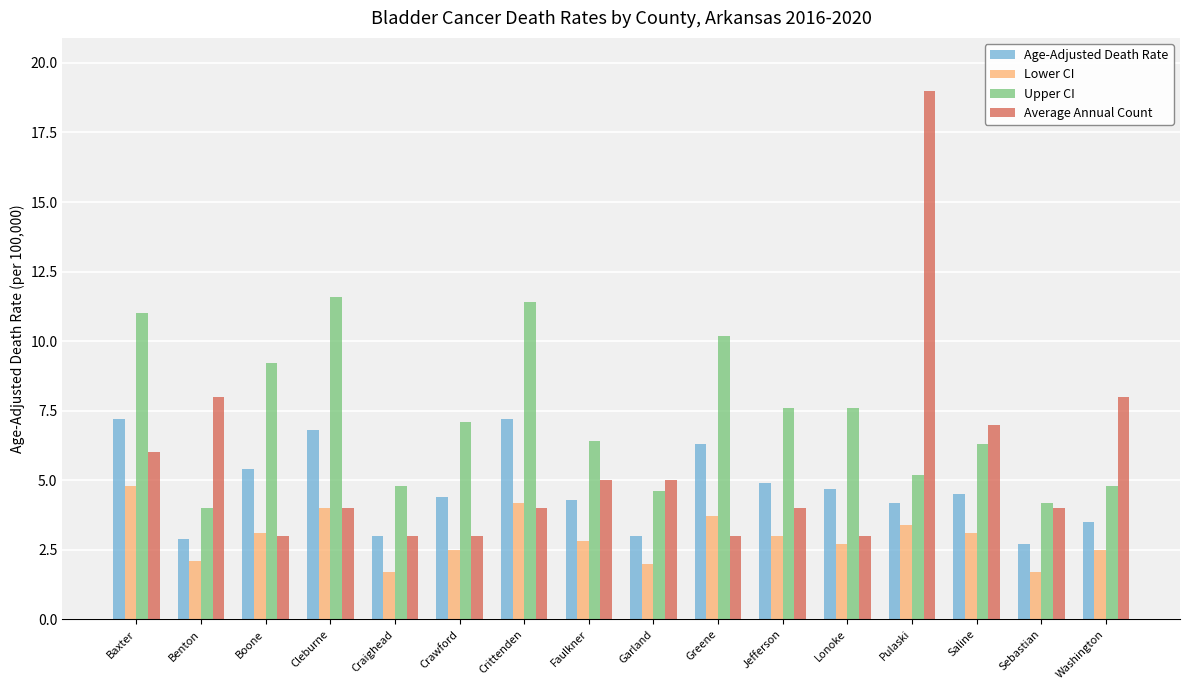

What is the spread (max minus min) of values at Baxter?

6.2